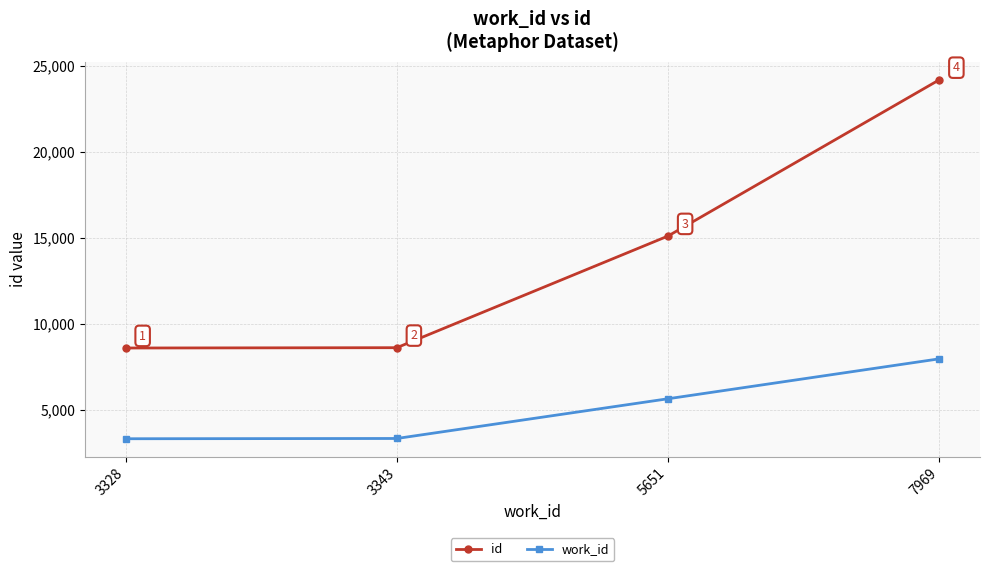

True or false: id has a value of 15172 at 3328.

False